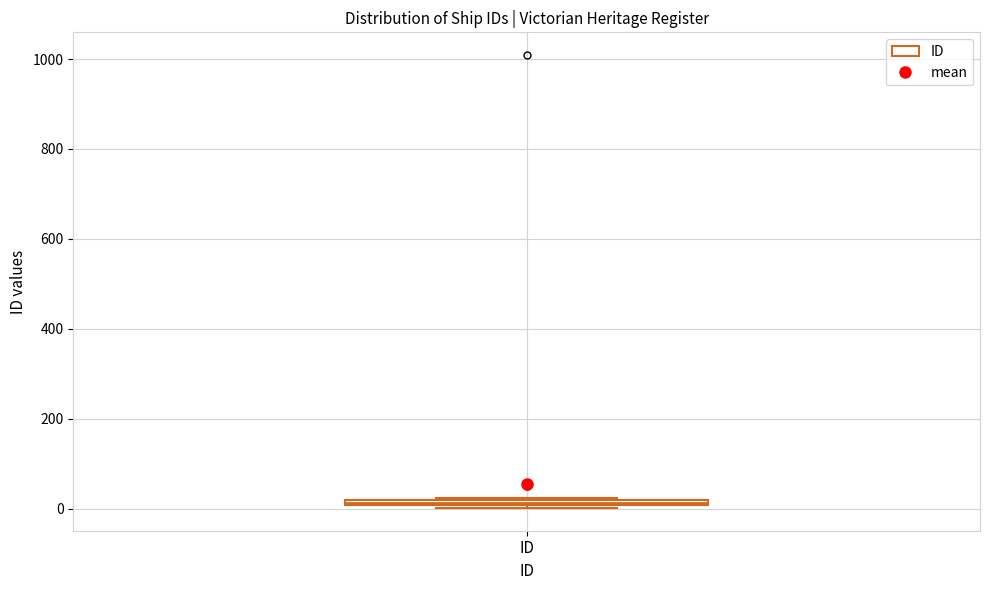

Where is the lower edge of the box for ID on the y-axis? The values are not printed on the chart, so give them approximately, as read against the axis.

0